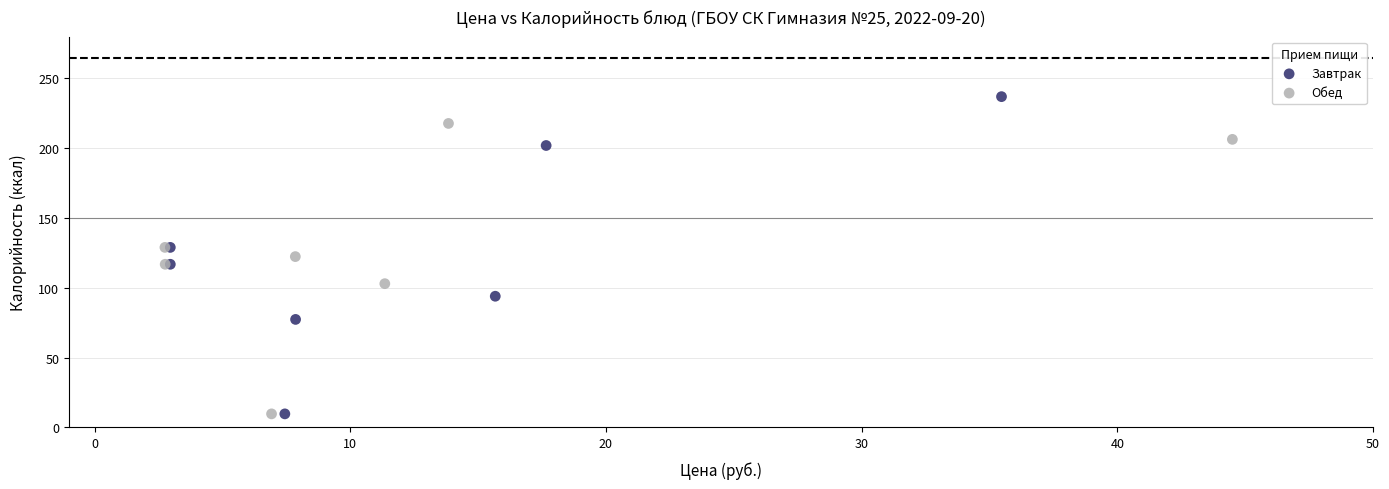

Which series reaches the maximum Y coordinate?

Завтрак